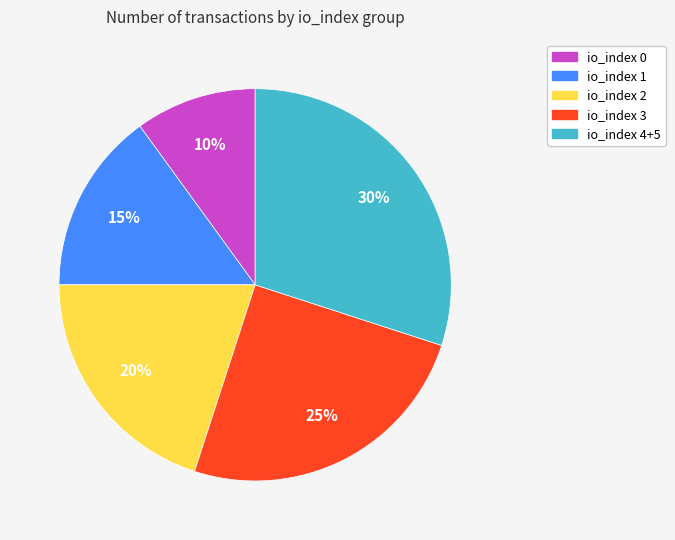

What is the smallest slice in the pie chart?

io_index 0